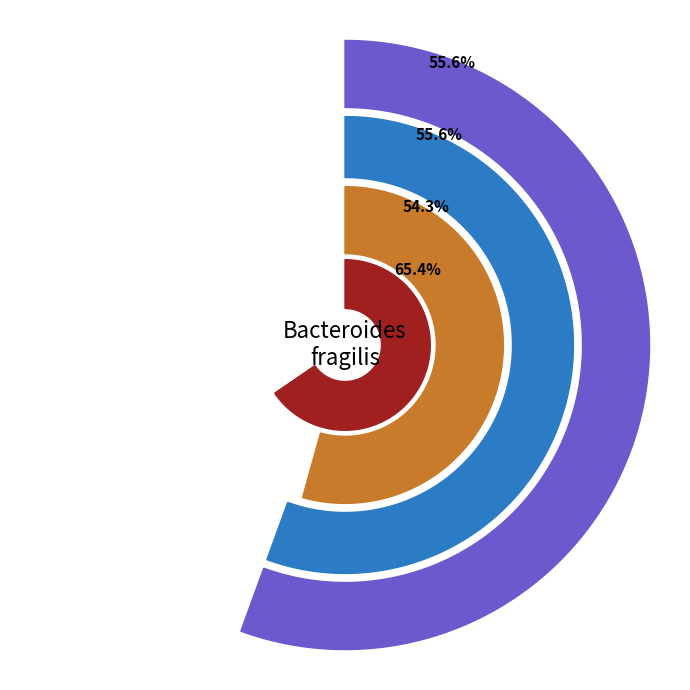

Is it true that 3 is 1% of the pie?

False